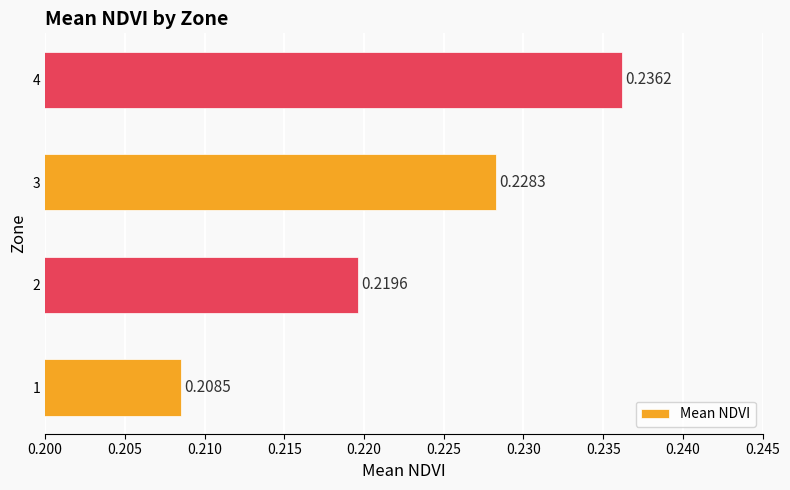

Does the chart contain stacked bars?

No